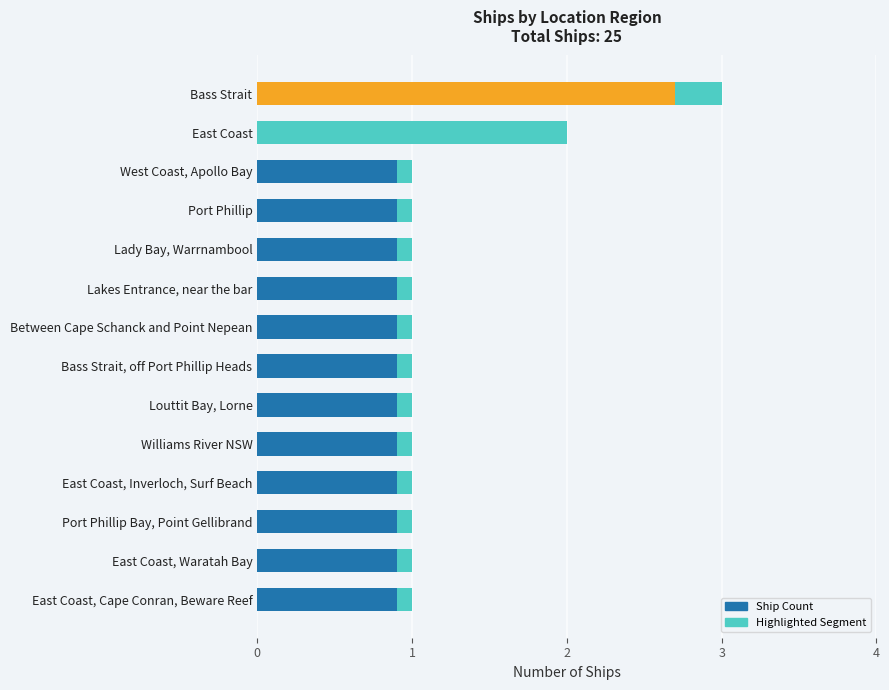

What is the value of the Highlighted Segment bar at the 1st from the left?

0.3